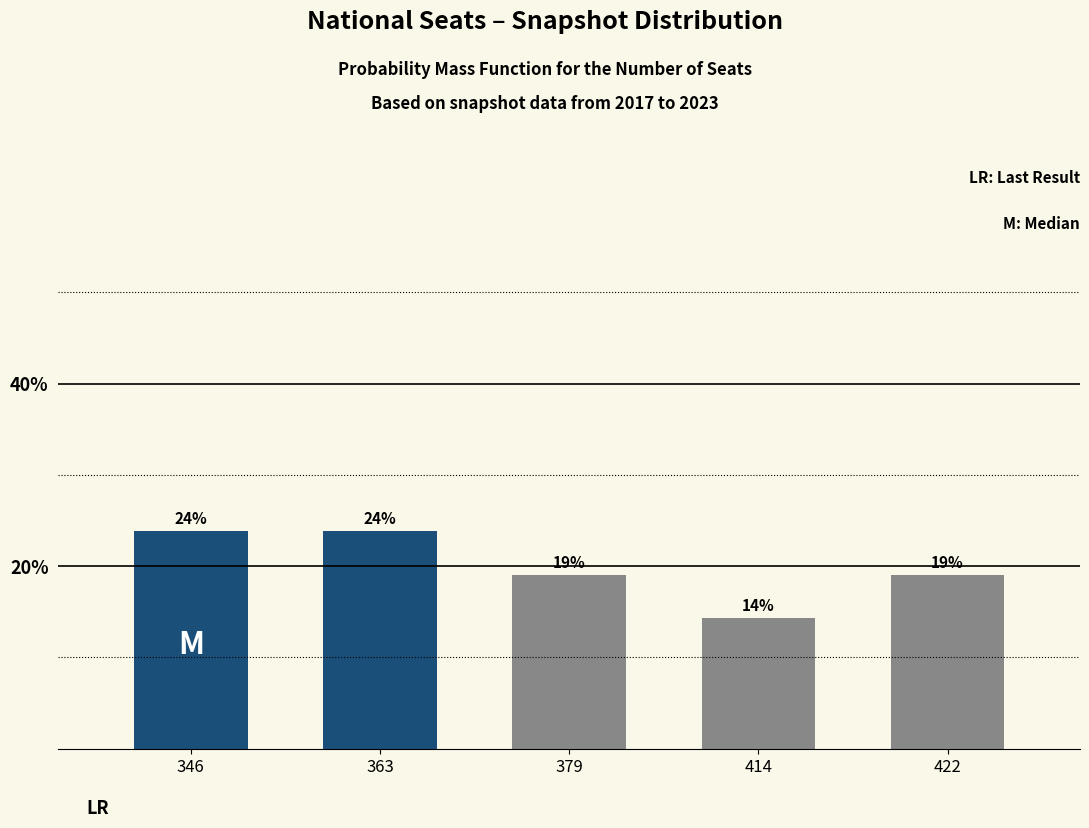

True or false: the data shows 7.0 at 346.

False